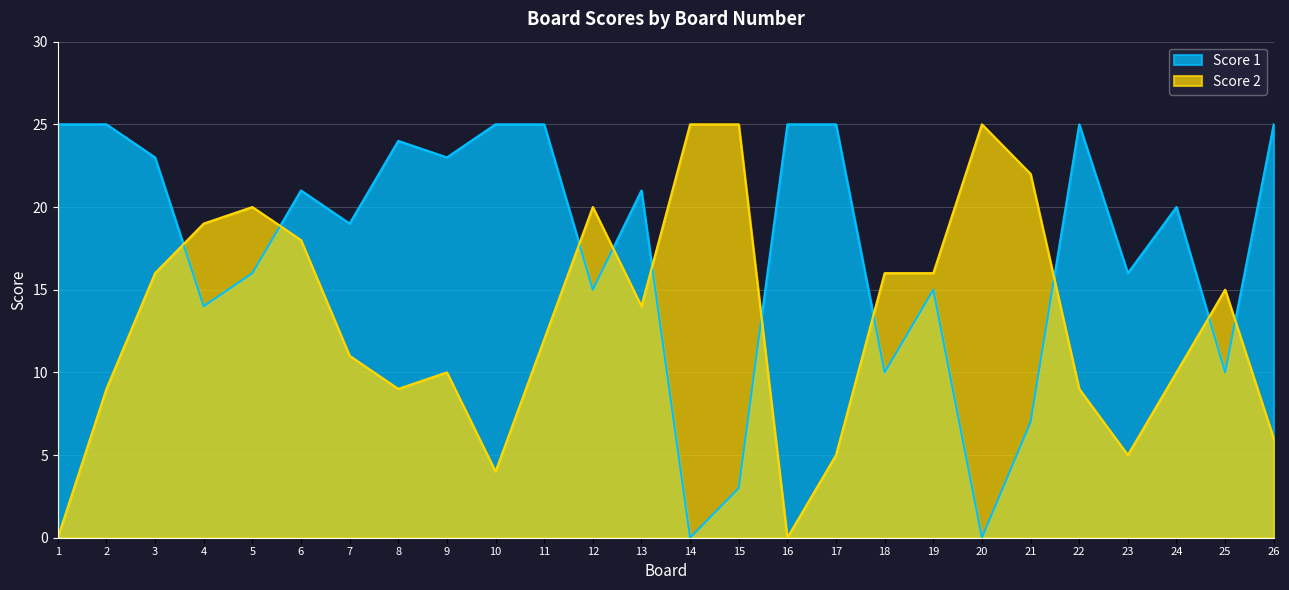

Which has a higher value, 16 or 11?

16